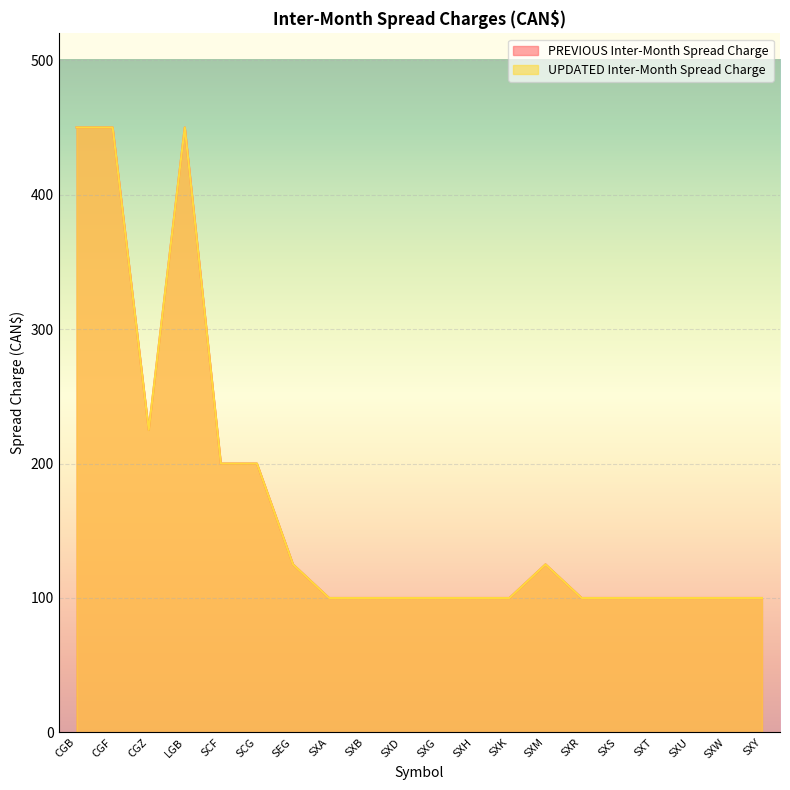

What is the average value of the PREVIOUS Inter-Month Spread Charge series?

171